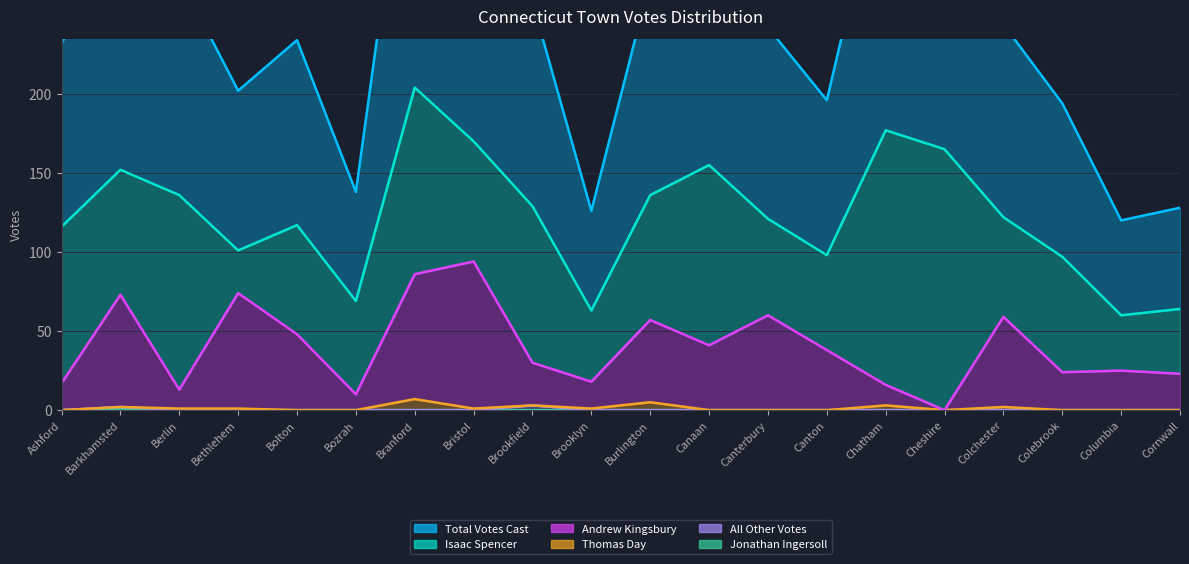

What position from the left is Canaan?

12